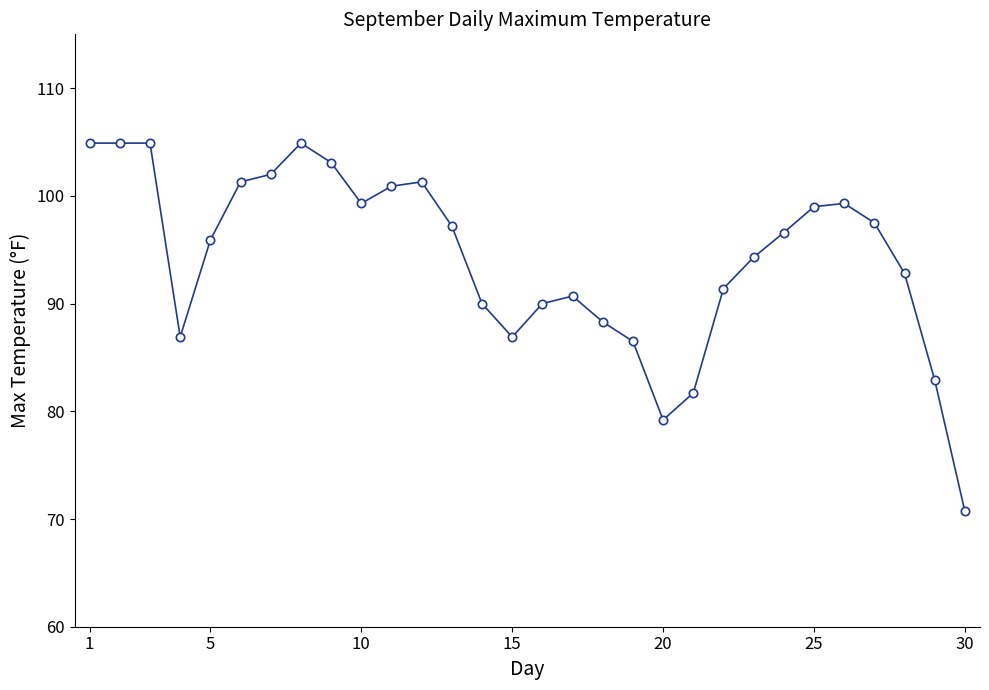

True or false: there are more than 2 points higher than both neighbors.

True